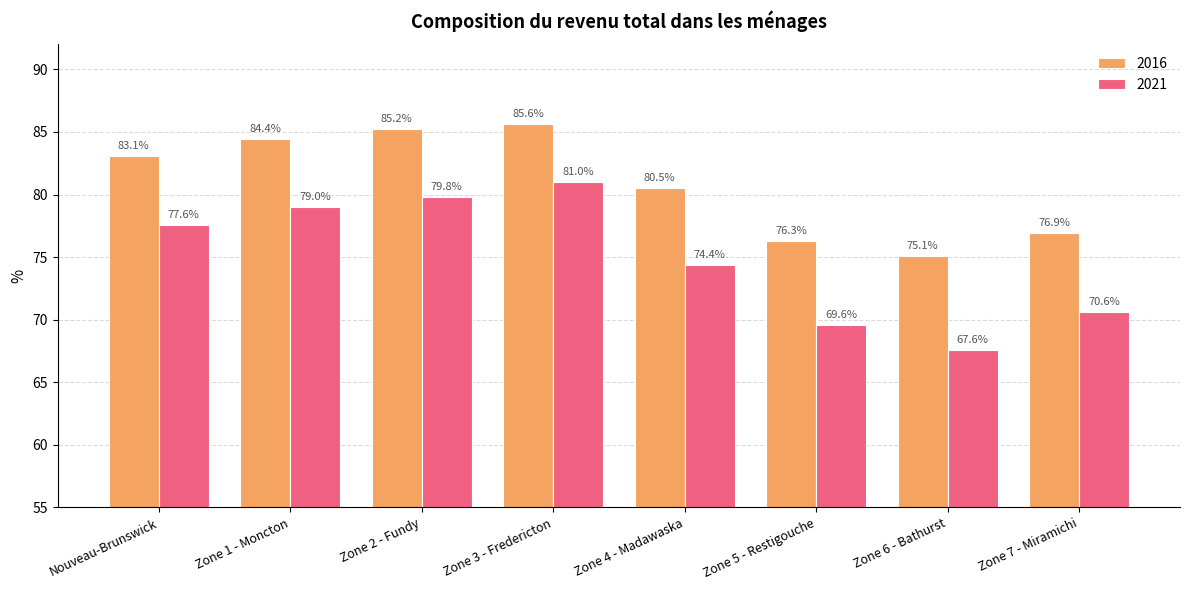

List the series in order of their overall mean, highest first.

2016, 2021